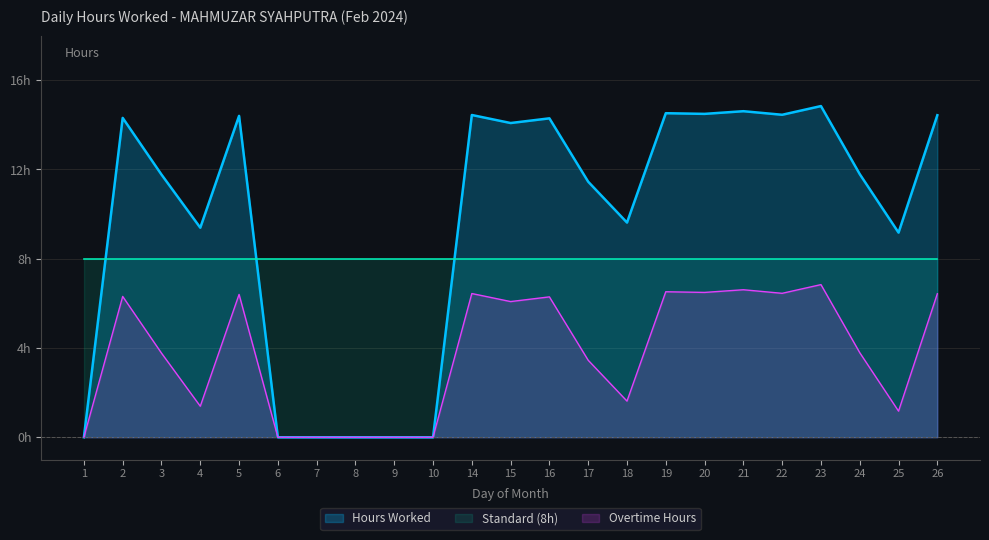

Between 8 and 3, which is larger?

3